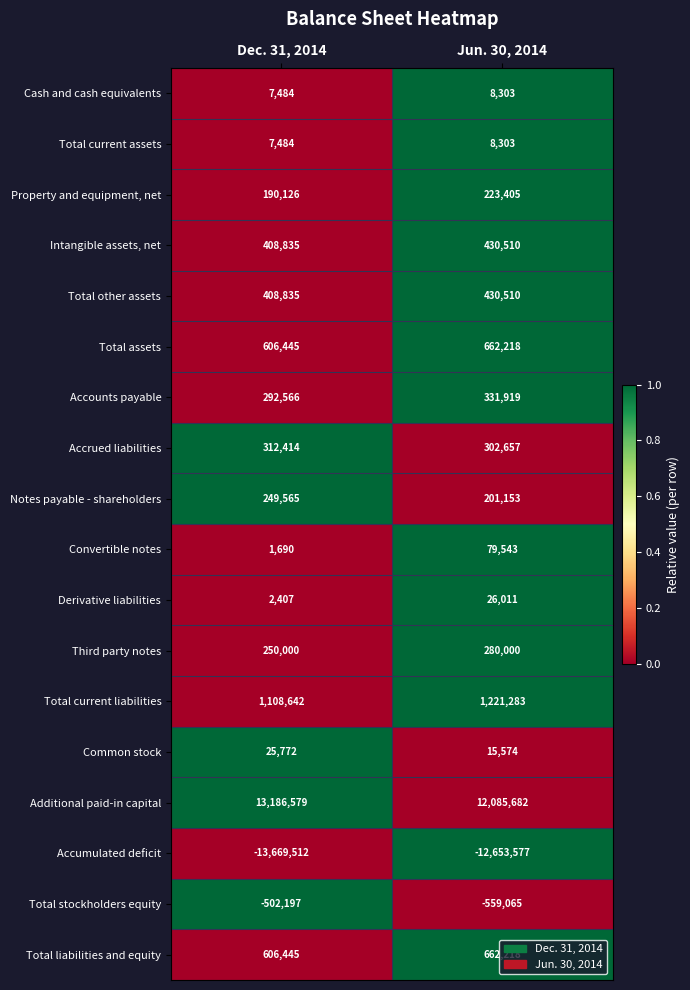

Is it true that Accumulated deficit equals -13669512 at Dec. 31, 2014?

True